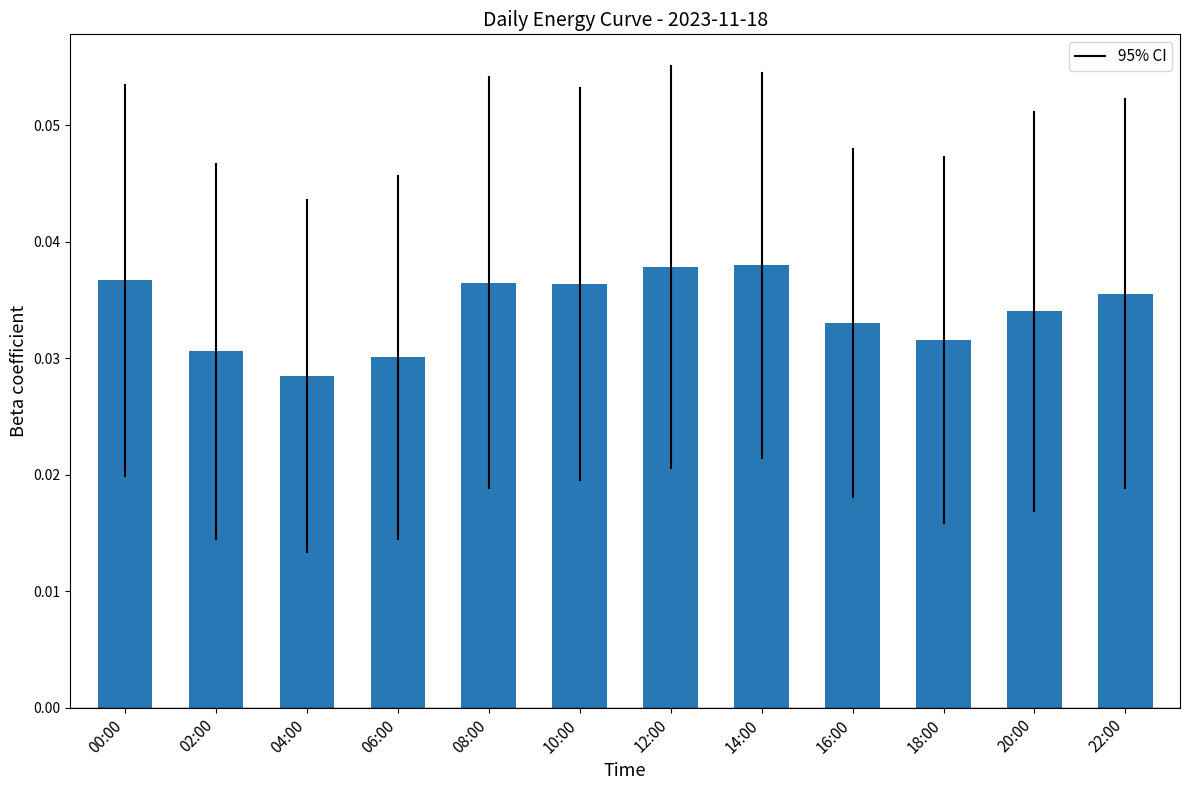

At which label is the value closest to 0?

04:00